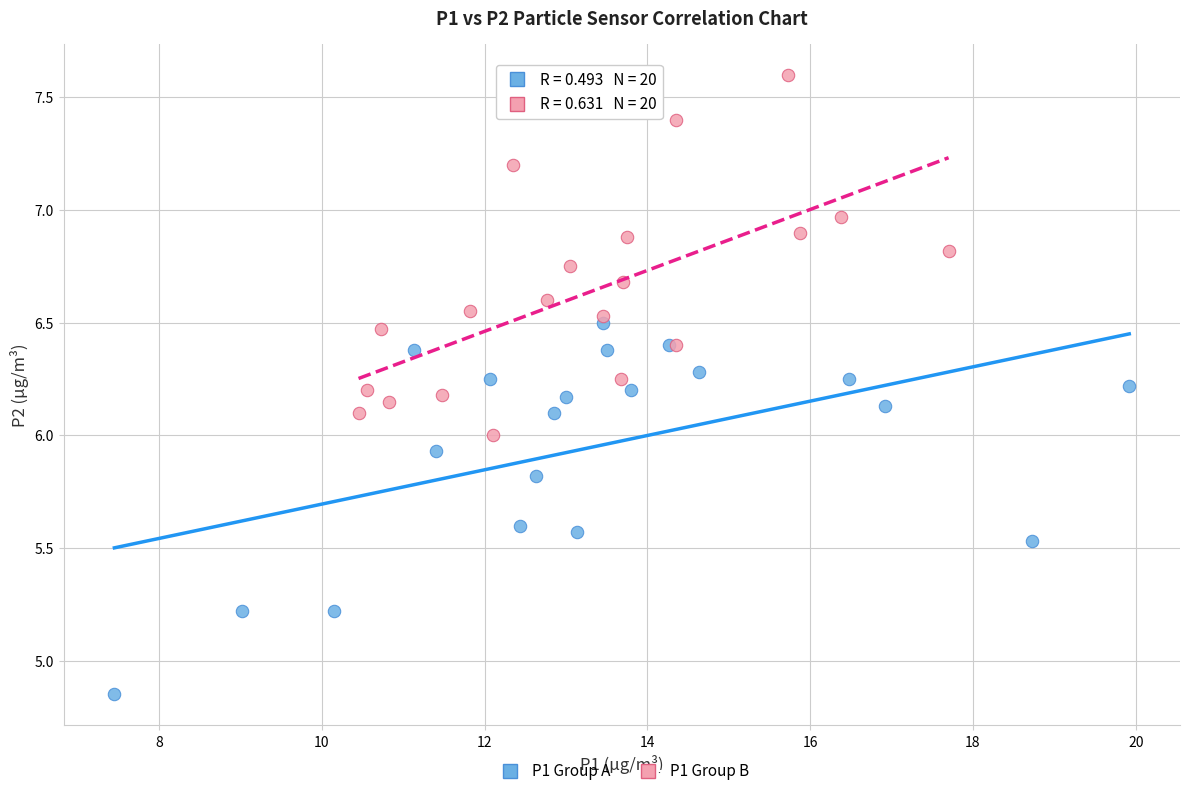

Which series has the largest Y range (max minus min)?

P1 Group A